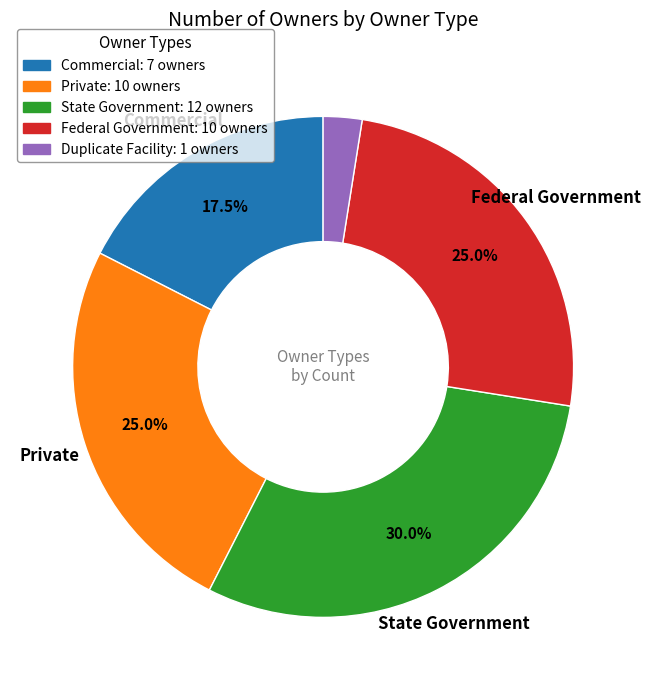

How many slices are in this pie chart?

5